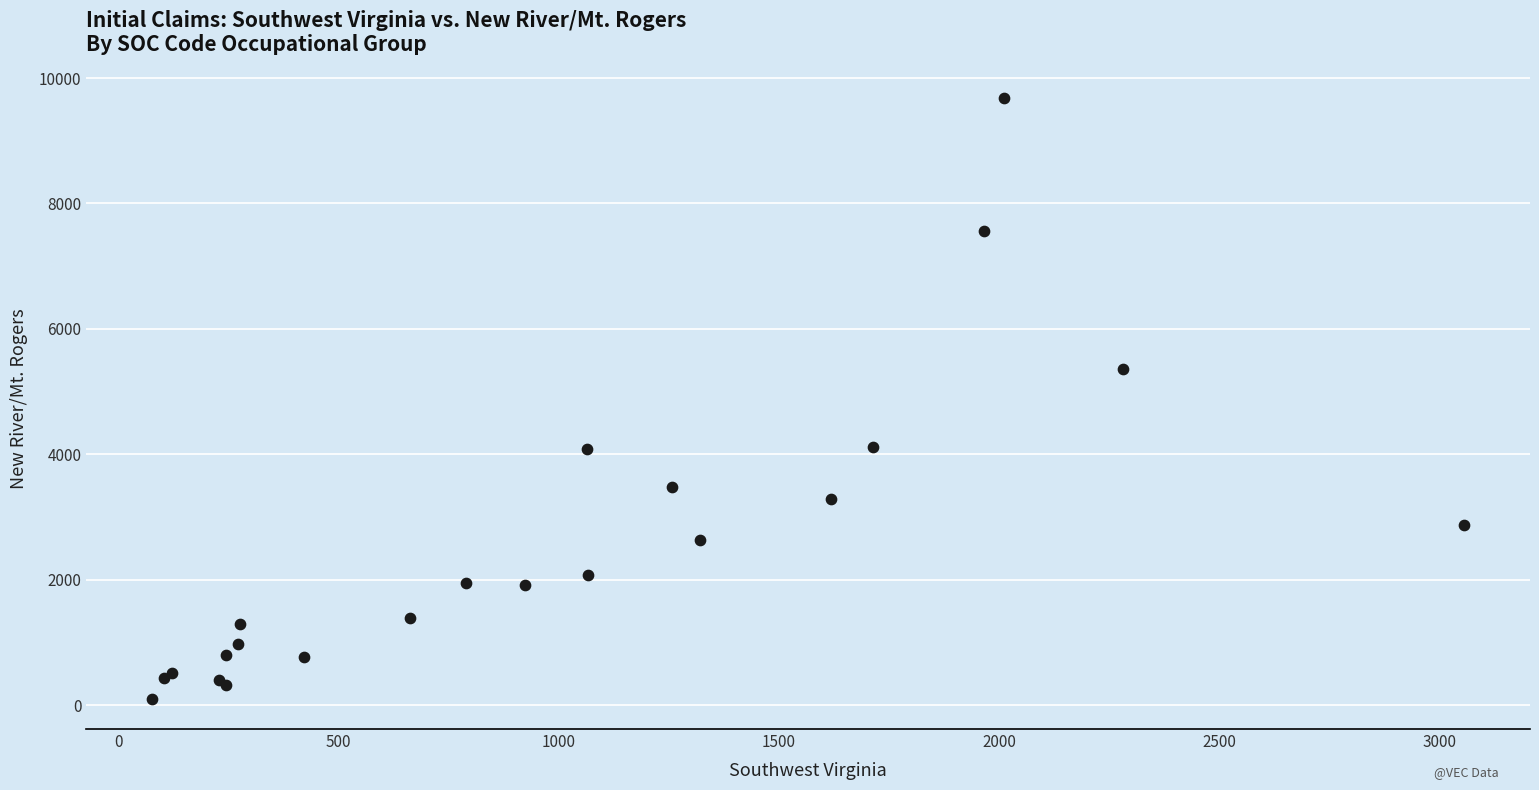

What Y value in the scatter plot is closest to 4889?

5366